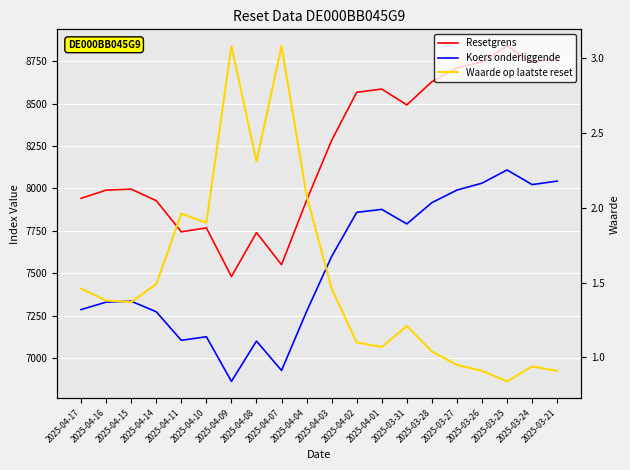

Rank the series by their maximum value, from highest to lowest.

Resetgrens, Koers onderliggende, Waarde op laatste reset